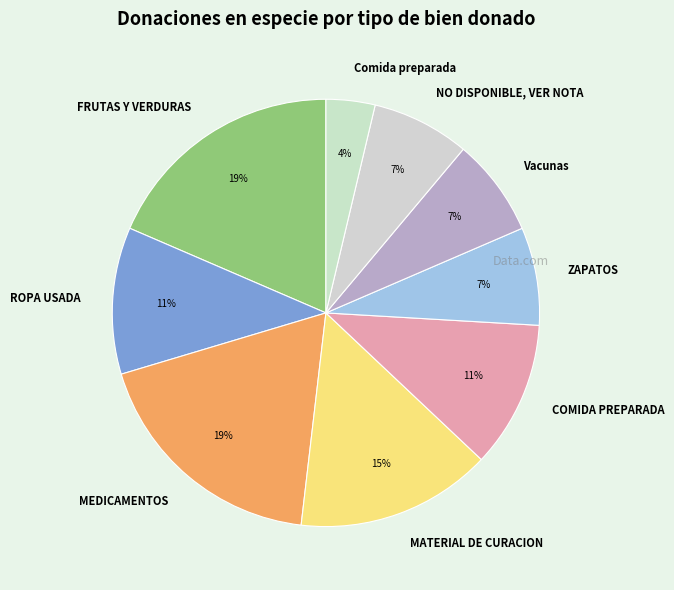

To the nearest percent, what is the combined percentage of Comida preparada and Vacunas?

11%